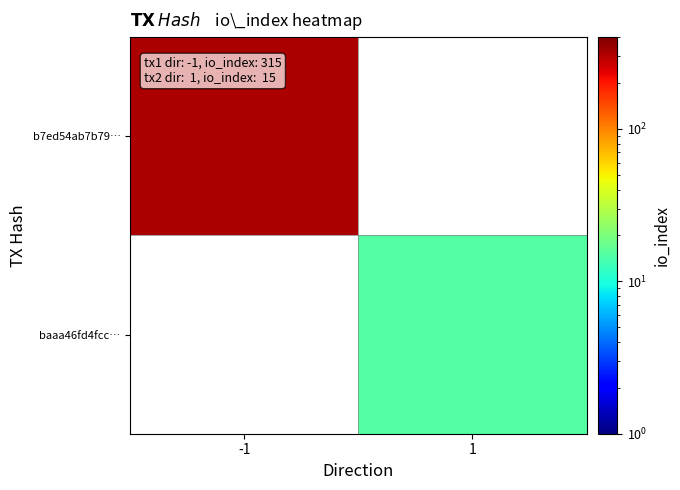

Which label corresponds to the smallest value in the chart?

1